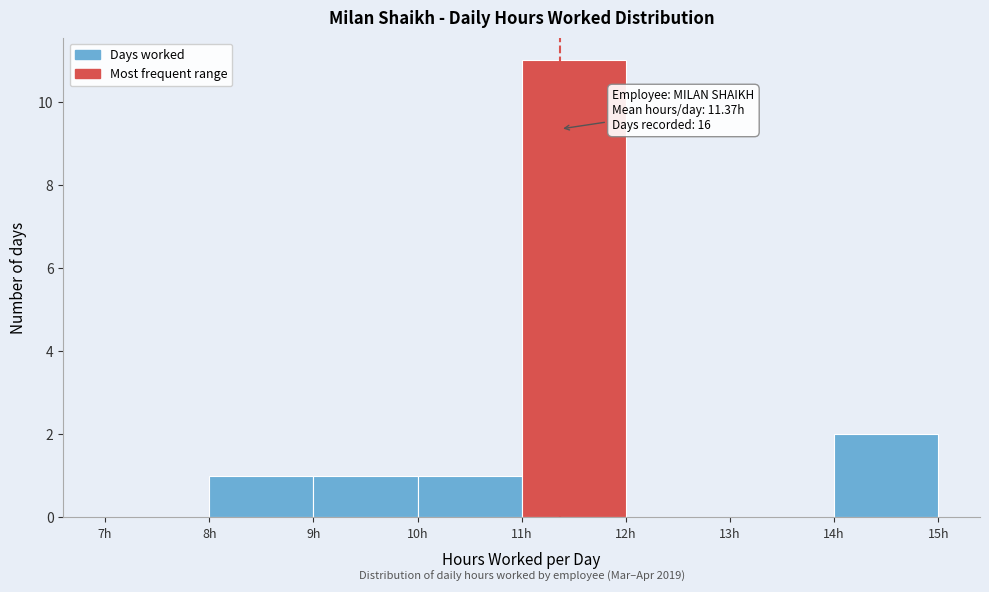

Over which range of the x-axis is the bar tallest?

11 to 12